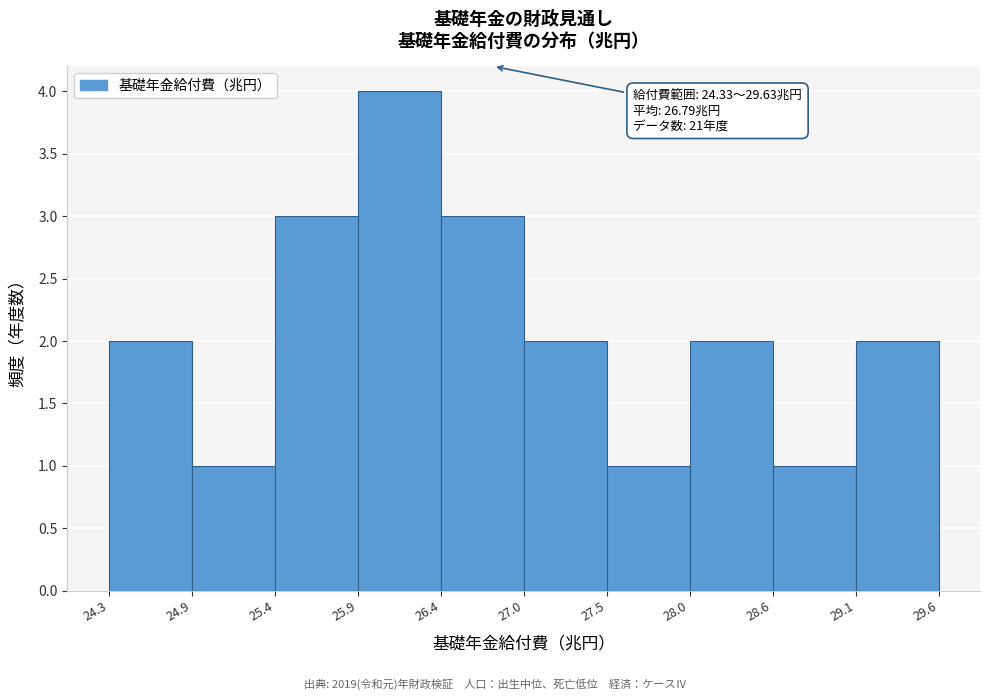

Which range on the x-axis has the tallest bar?

25.9 to 26.4